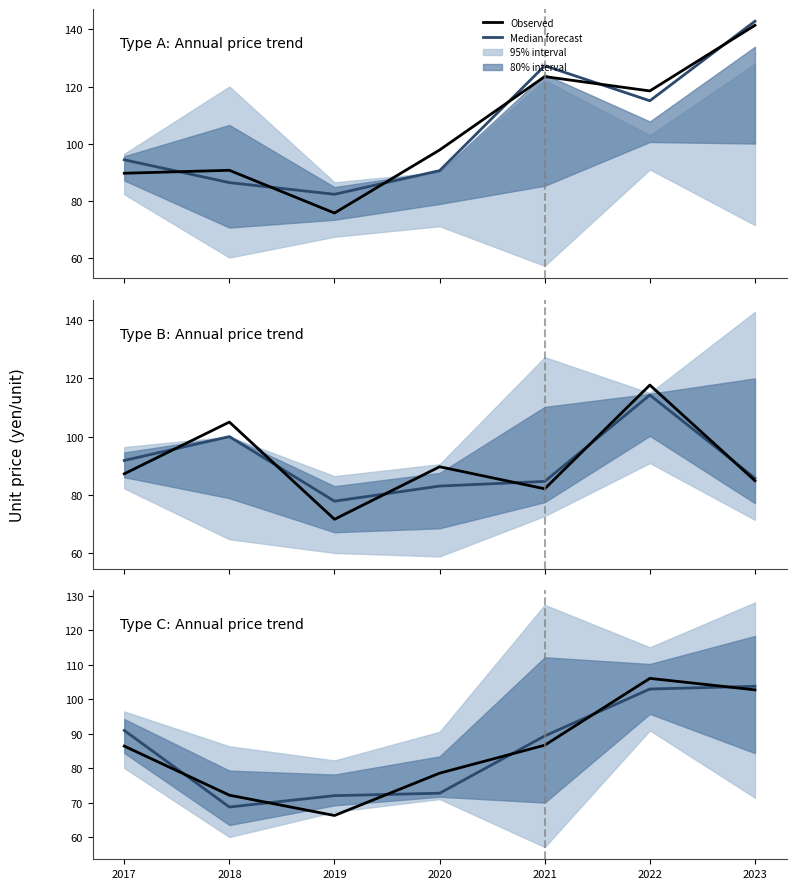

True or false: Median forecast has a value of 94.0 at 2019.

False